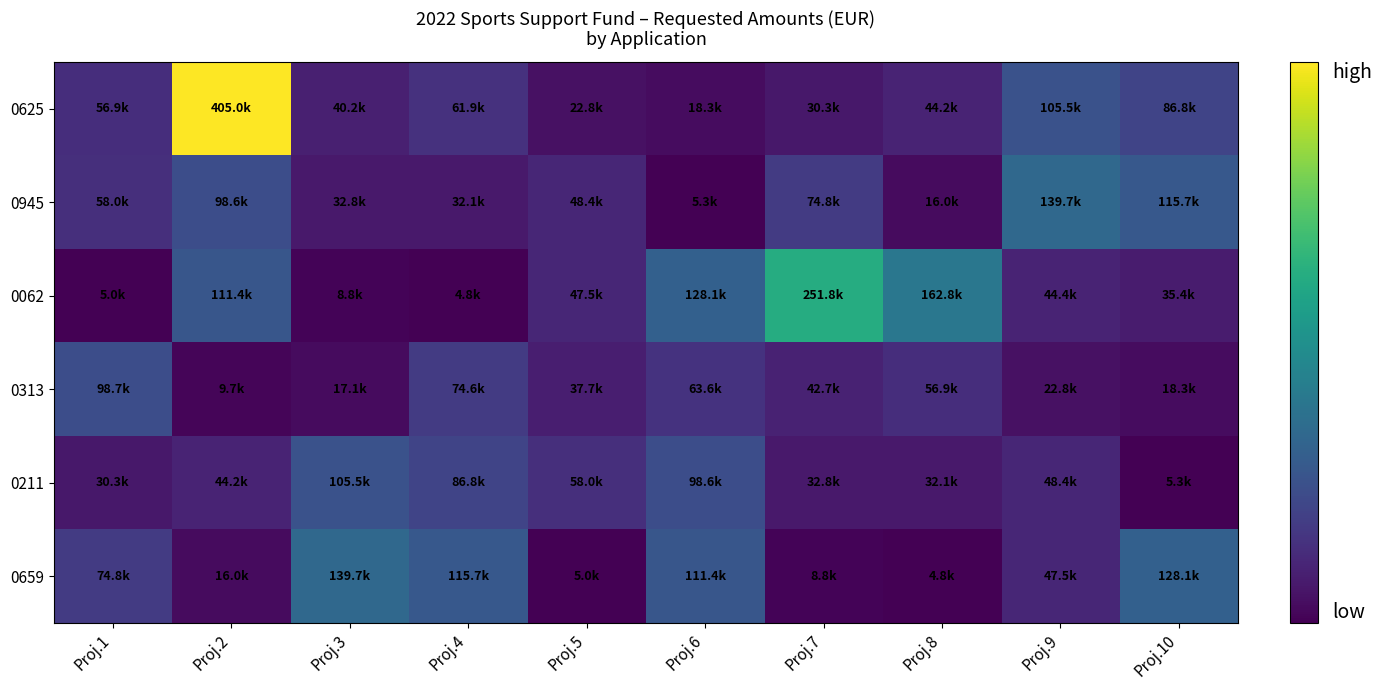

Which series changed the most between Proj.3 and Proj.4?

0313